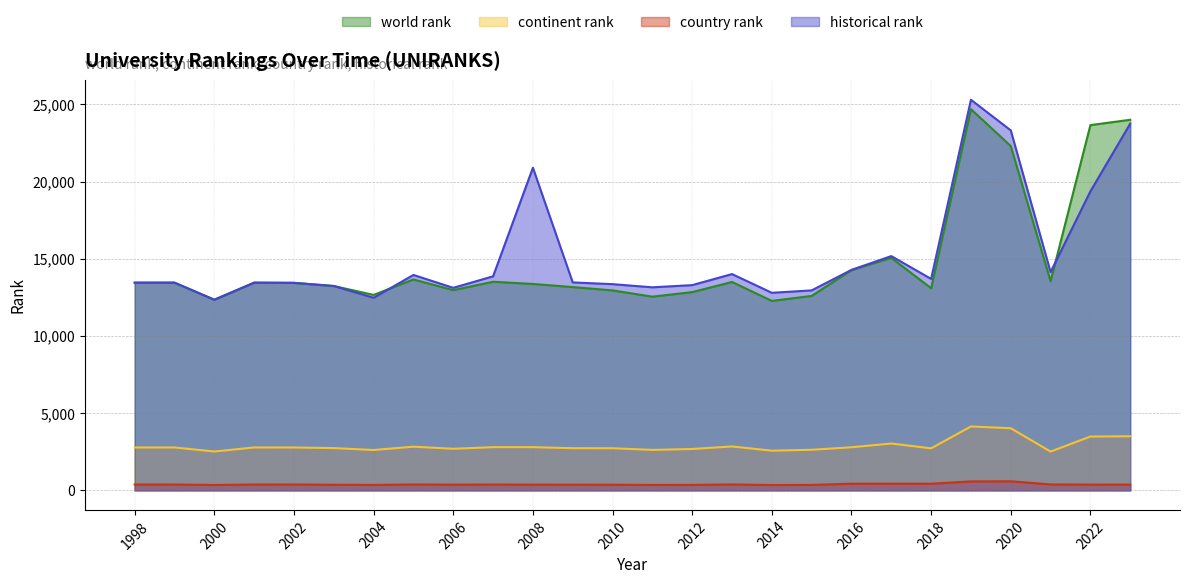

Where is the first local minimum for continent rank?

2000